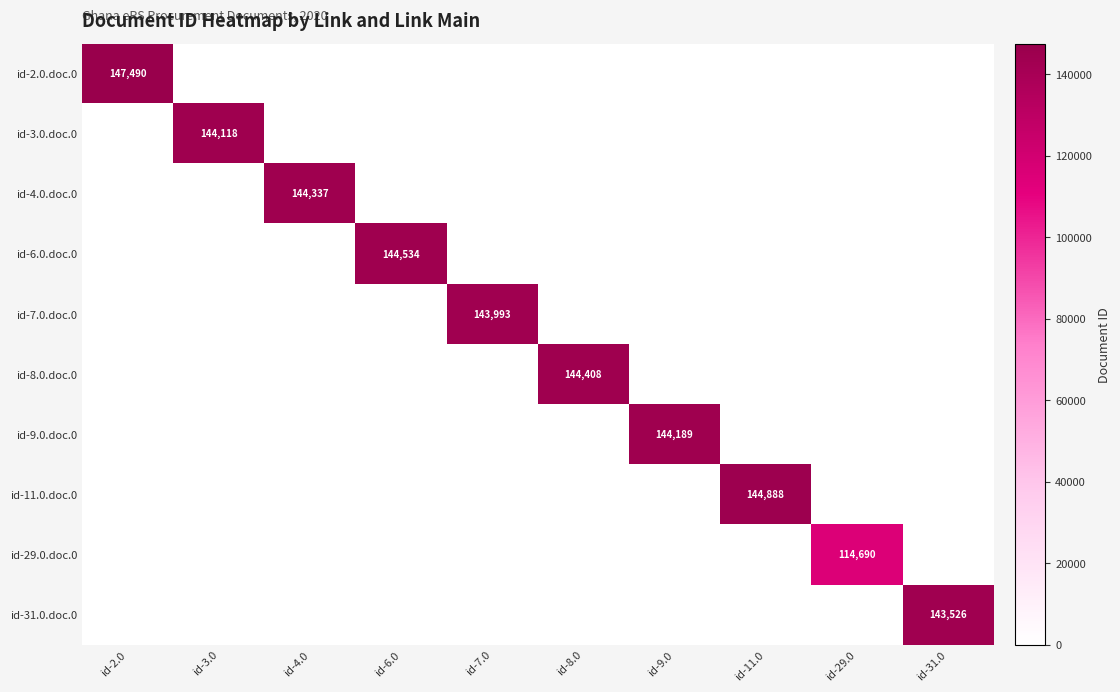

What is the maximum value shown in the chart?

147490